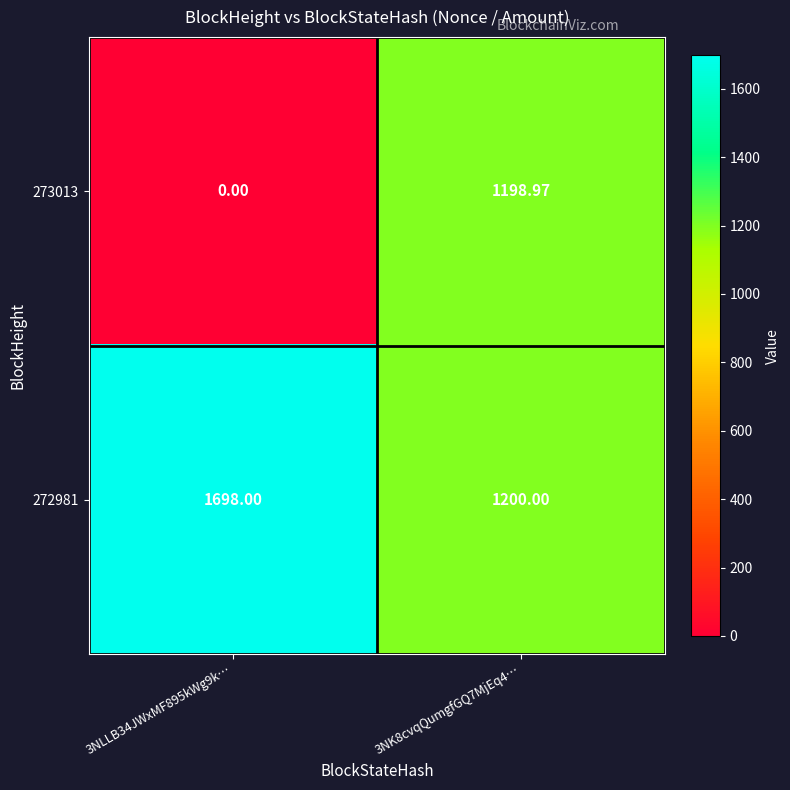

How many values in 273013 are above zero?

1